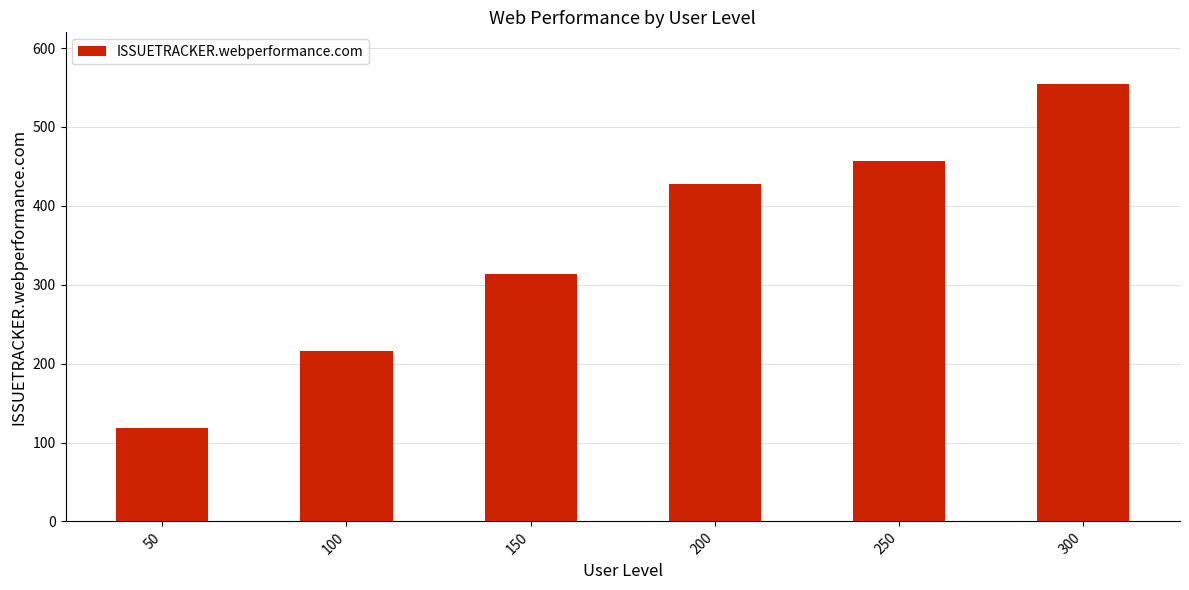

What is the change in value from 100 to 250?

+241